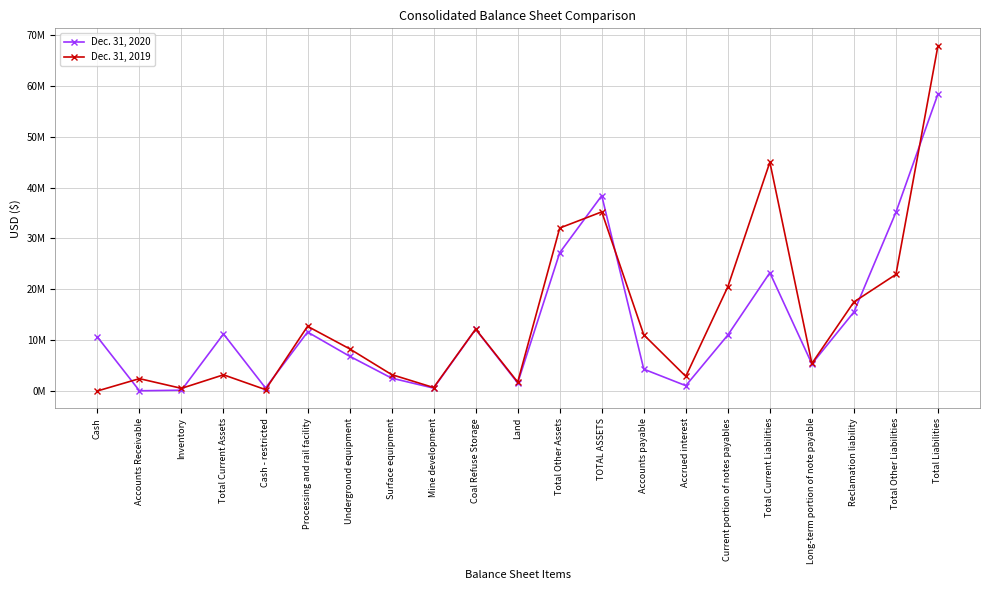

Rank the series at Total Other Liabilities from lowest to highest value.

Dec. 31, 2019, Dec. 31, 2020